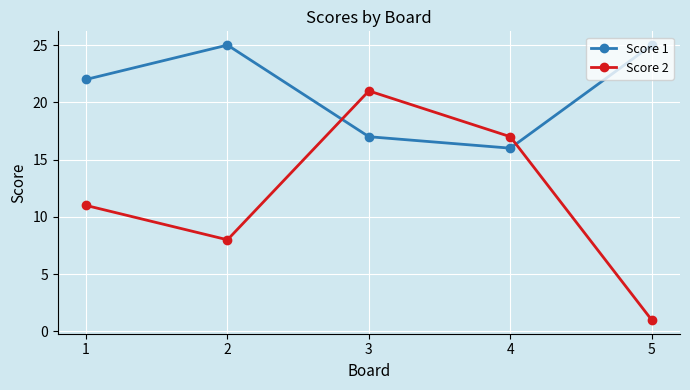

Where is Score 1 nearest to the value 20?

1